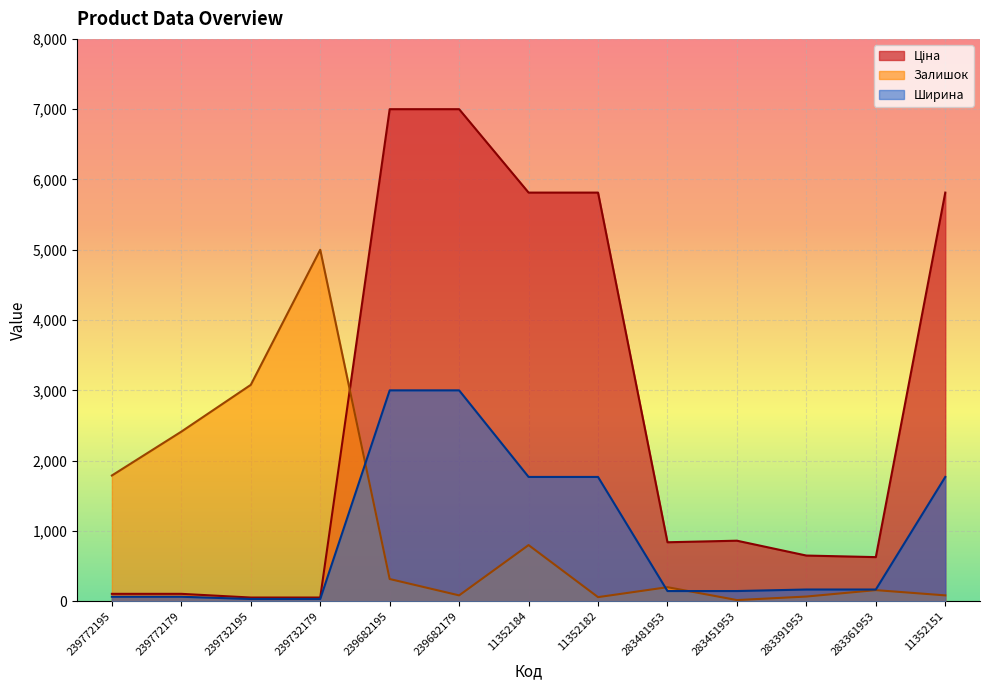

Rank the series by their maximum value, from highest to lowest.

Ціна, Залишок, Ширина